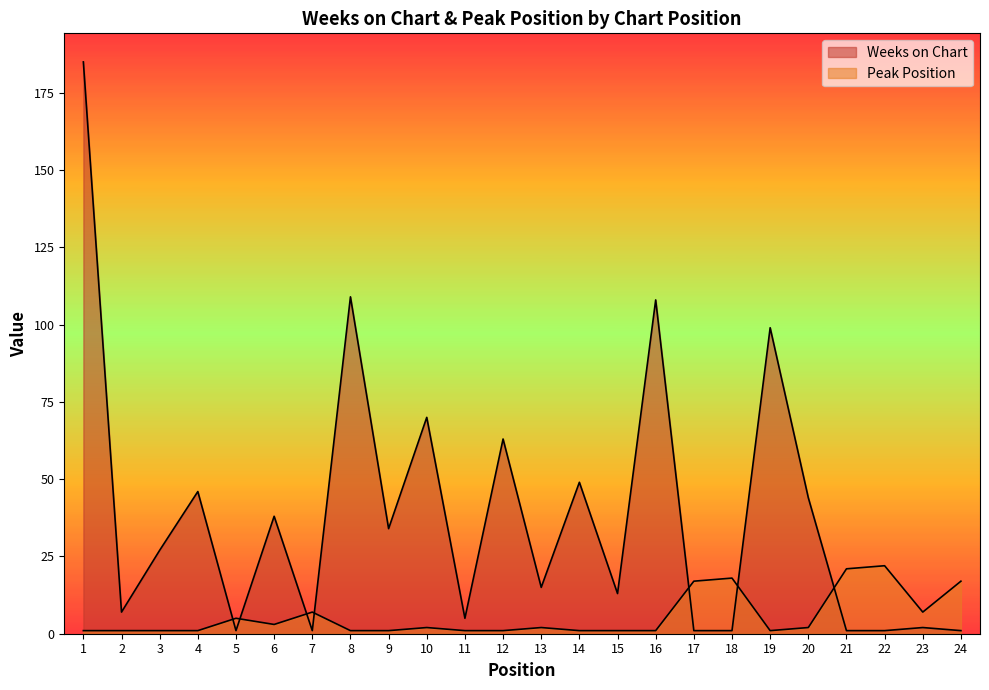

What is the sum of all Peak Position values?

135